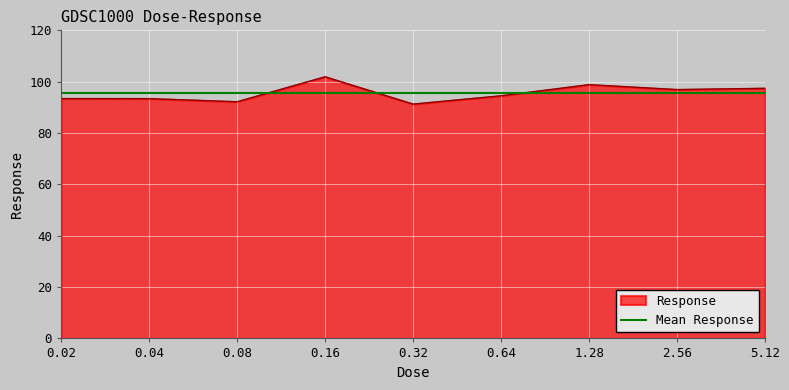

List the labels in order of value, smallest first.

0.32, 0.08, 0.04, 0.02, 0.64, 2.56, 5.12, 1.28, 0.16